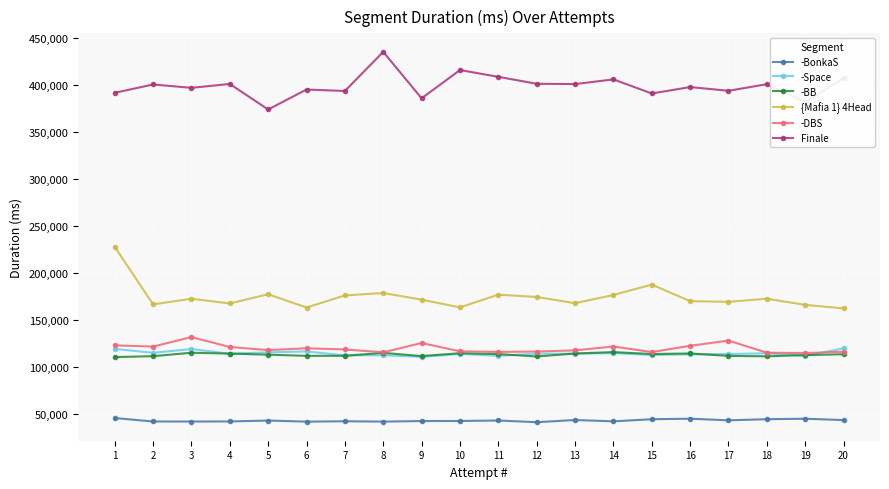

The -BonkaS series shows 41472 at 12. True or false?

True